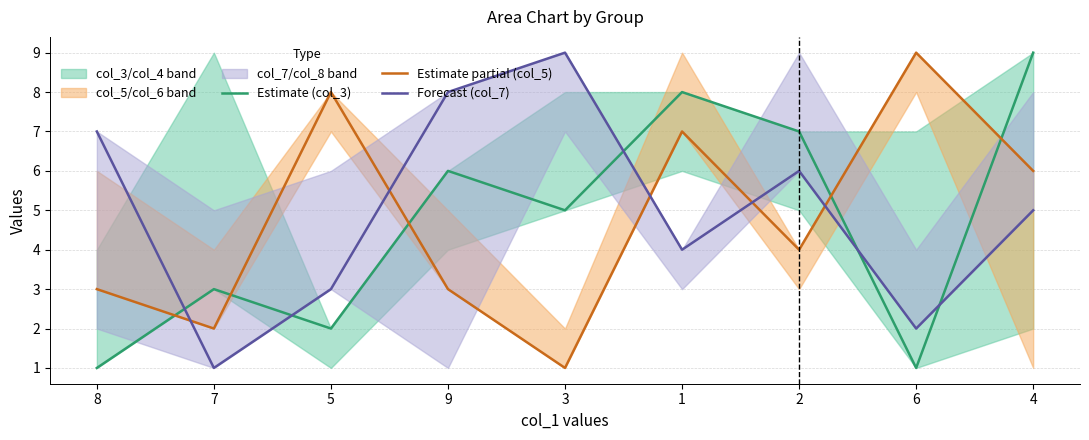

Between 3 and 6, which series saw the biggest shift?

Estimate partial (col_5)